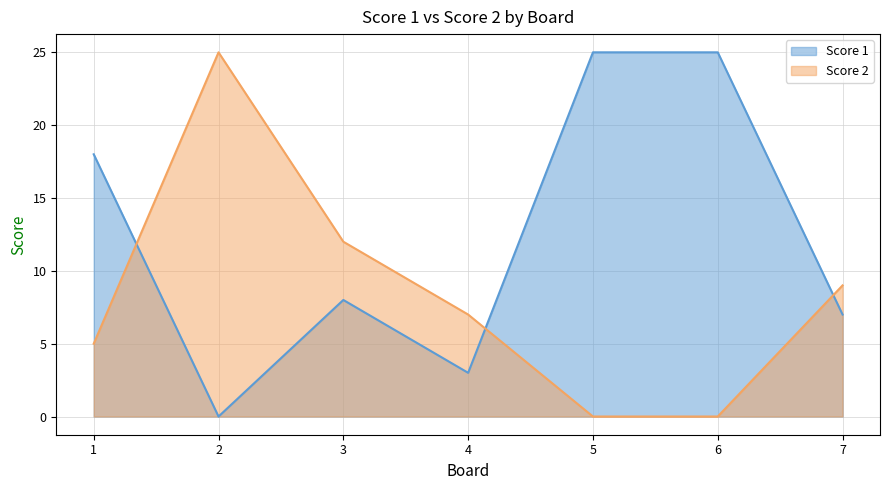

Reading left to right, list all the values displayed in this chart.

Score 1: 18	0	8	3	25	25	7
Score 2: 5	25	12	7	0	0	9